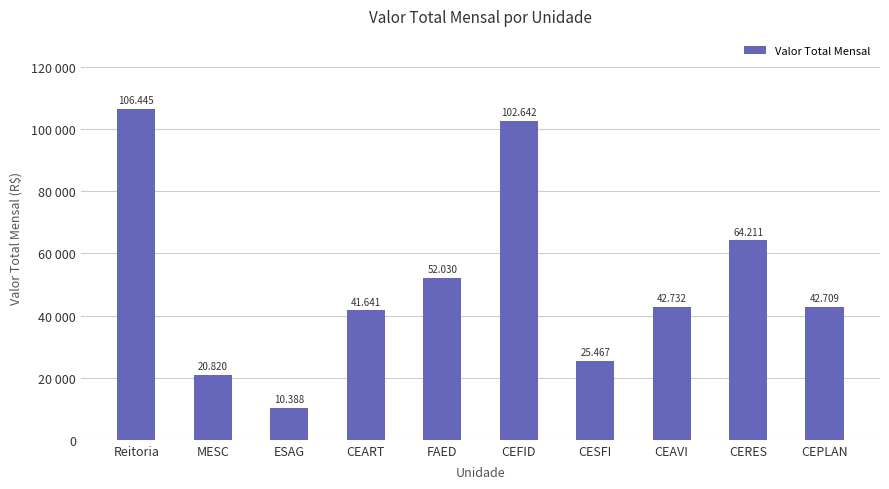

Are the bars horizontal?

No